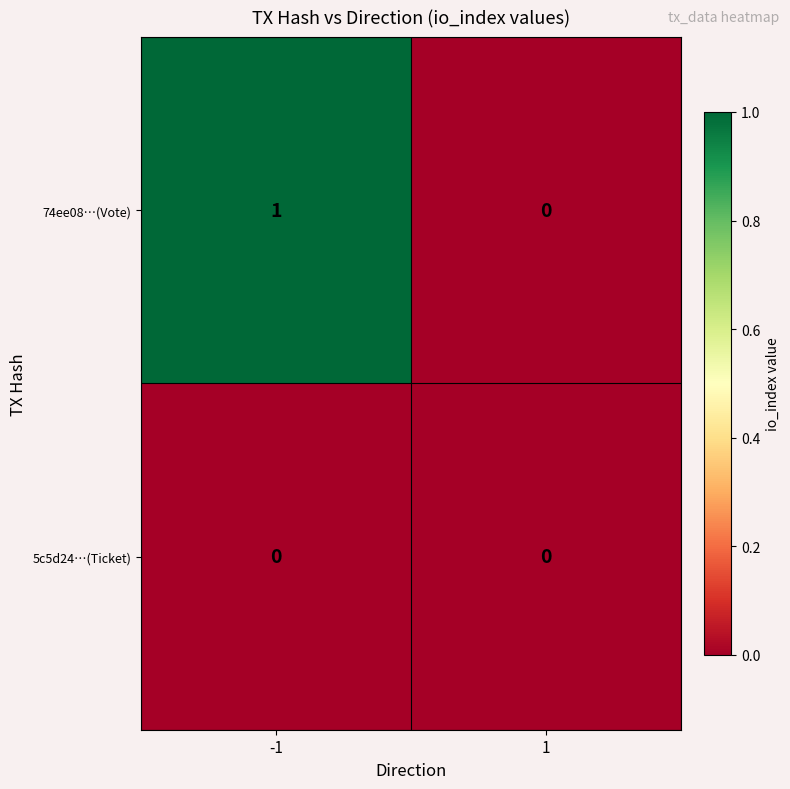

True or false: 74ee08…(Vote) has a value of 1 at -1.

True